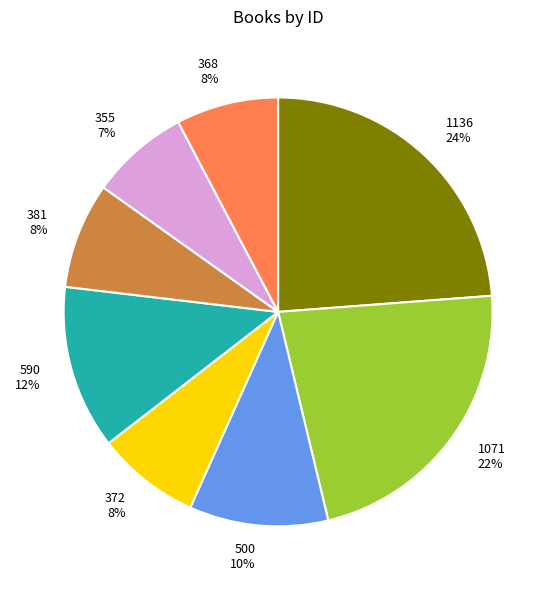

Is the sum of 1136 and 368 greater than half?

No